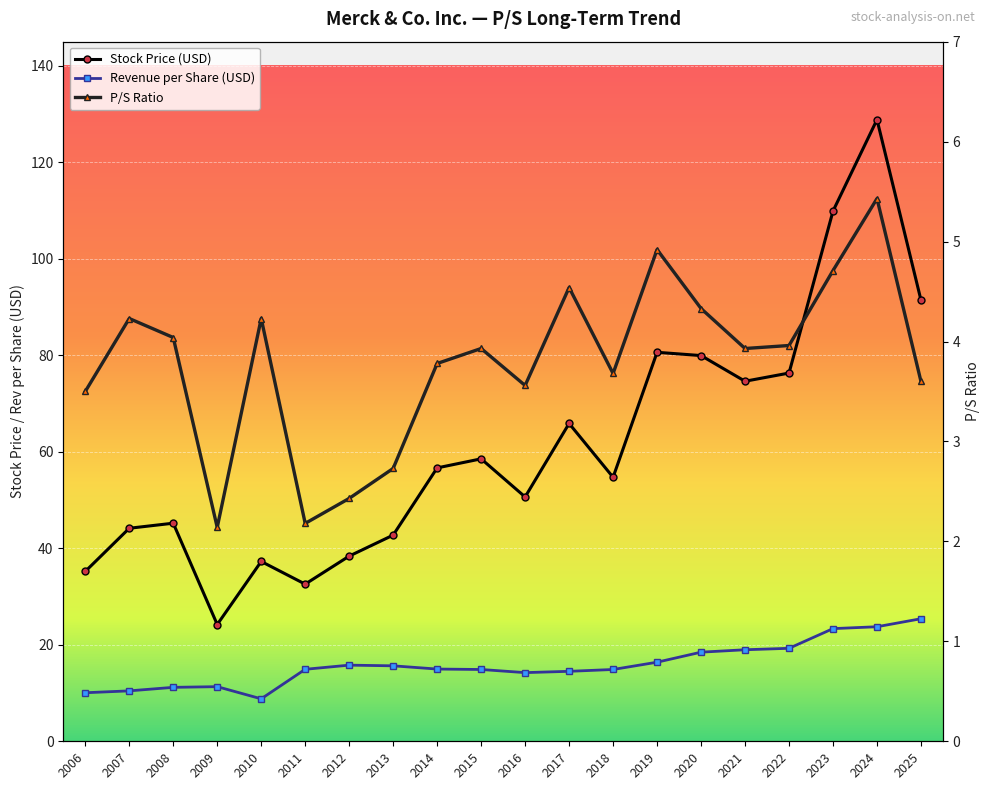

What is the sum of all Revenue per Share (USD) values?

317.2